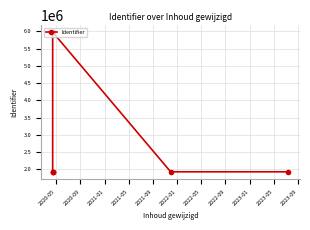

What is the difference between the maximum and second lowest values?

4047849